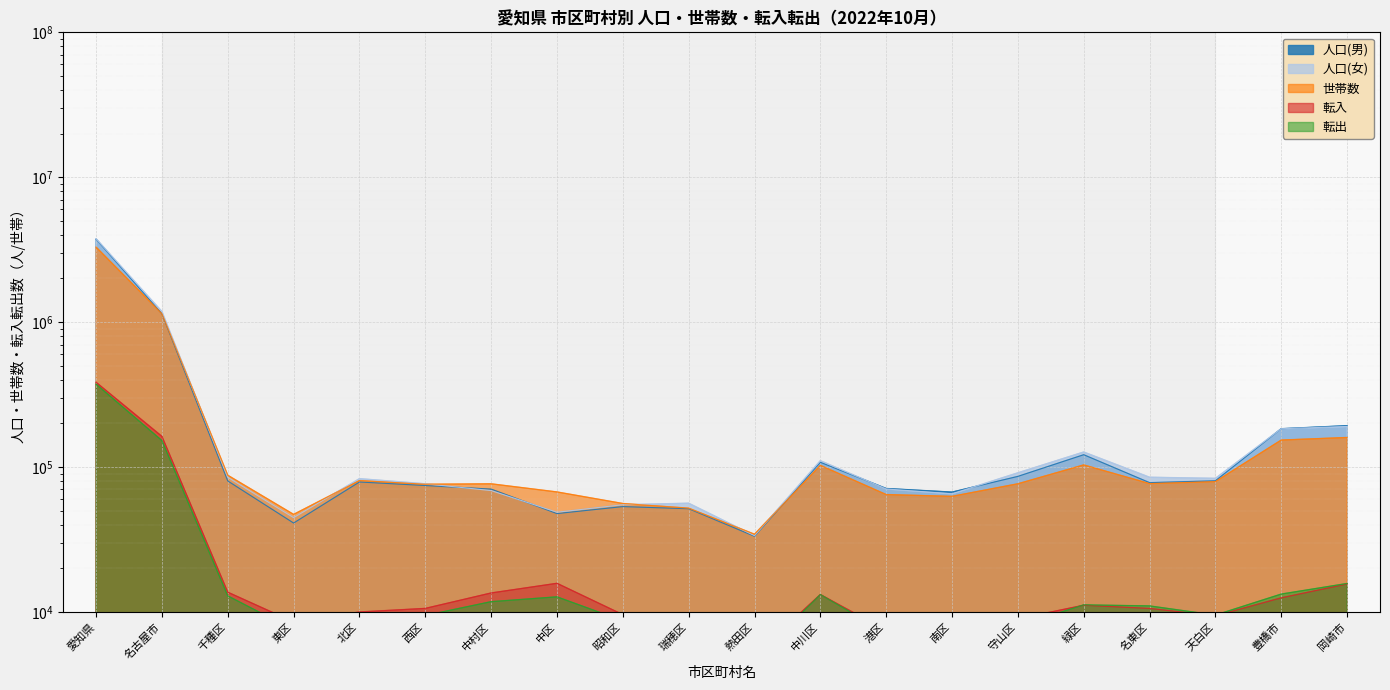

What is the total value across all series at 天白区?

261914